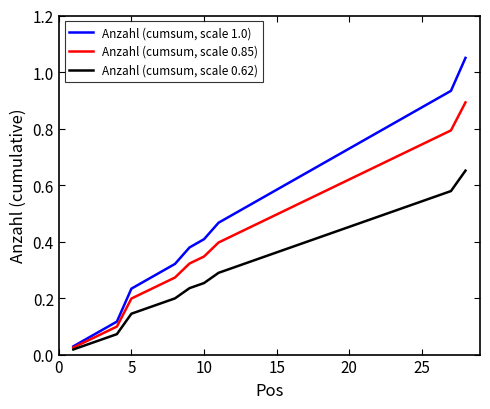

True or false: Anzahl (cumsum, scale 0.62) and Anzahl (cumsum, scale 1.0) intersect in this chart.

False